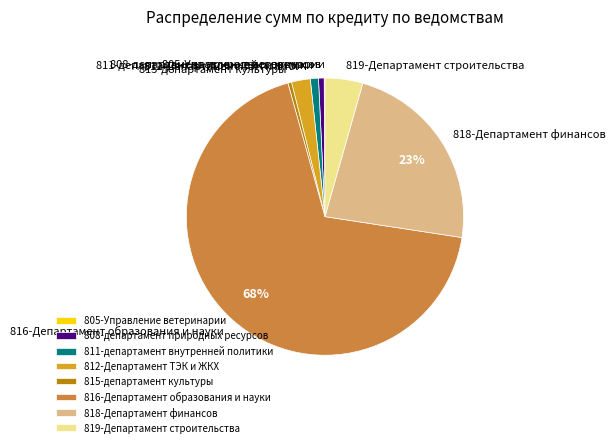

To the nearest percent, what is the difference between the 819-Департамент строительства and 812-Департамент ТЭК и ЖКХ slice percentages?

2%